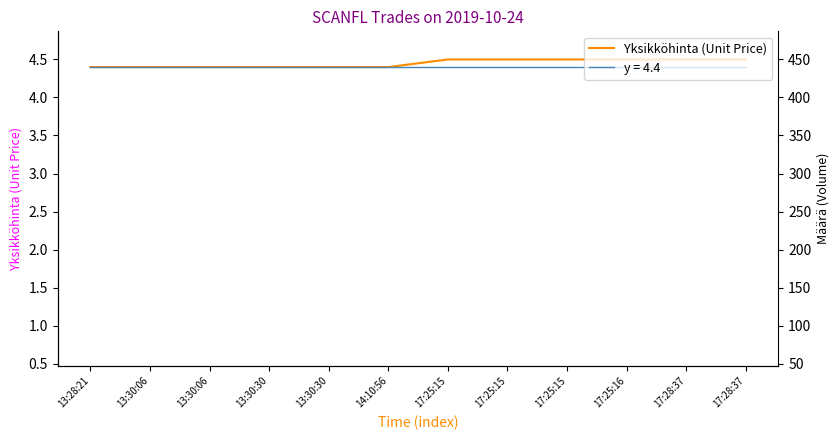

The value of Määrä scaled at 13:30:30 is 4.0. True or false?

True